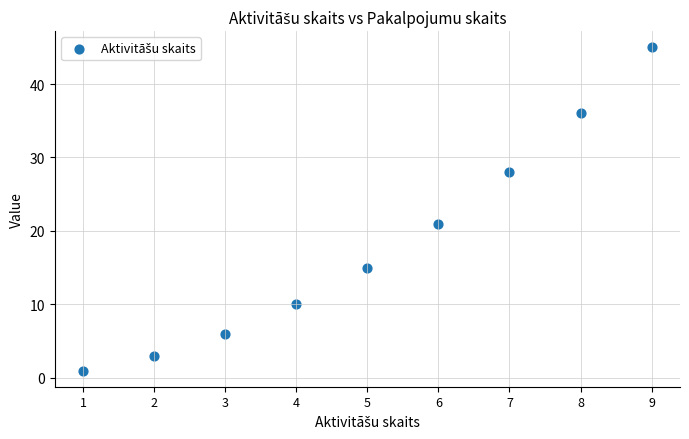

What Y value in the scatter plot is closest to 23?

21